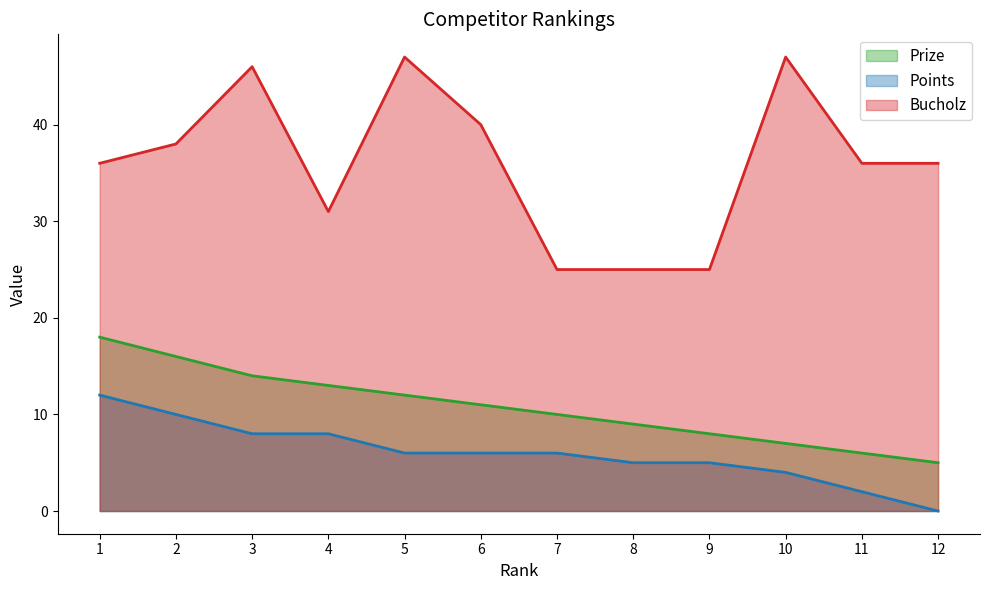

What is the value of the Points point at the 7th from the left?

6